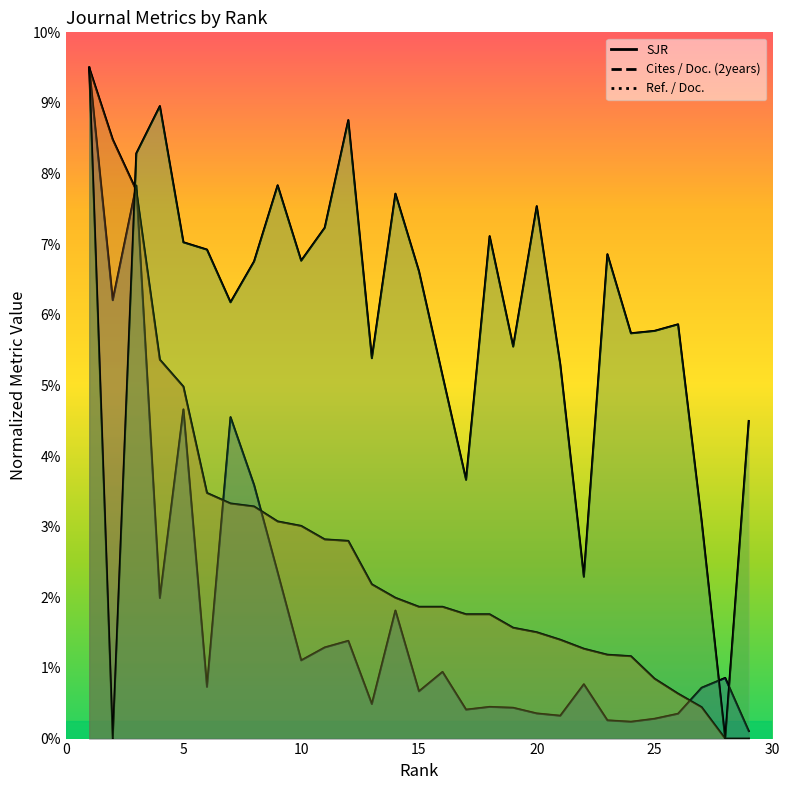

True or false: Cites / Doc. (2years) and SJR cross at least once.

True